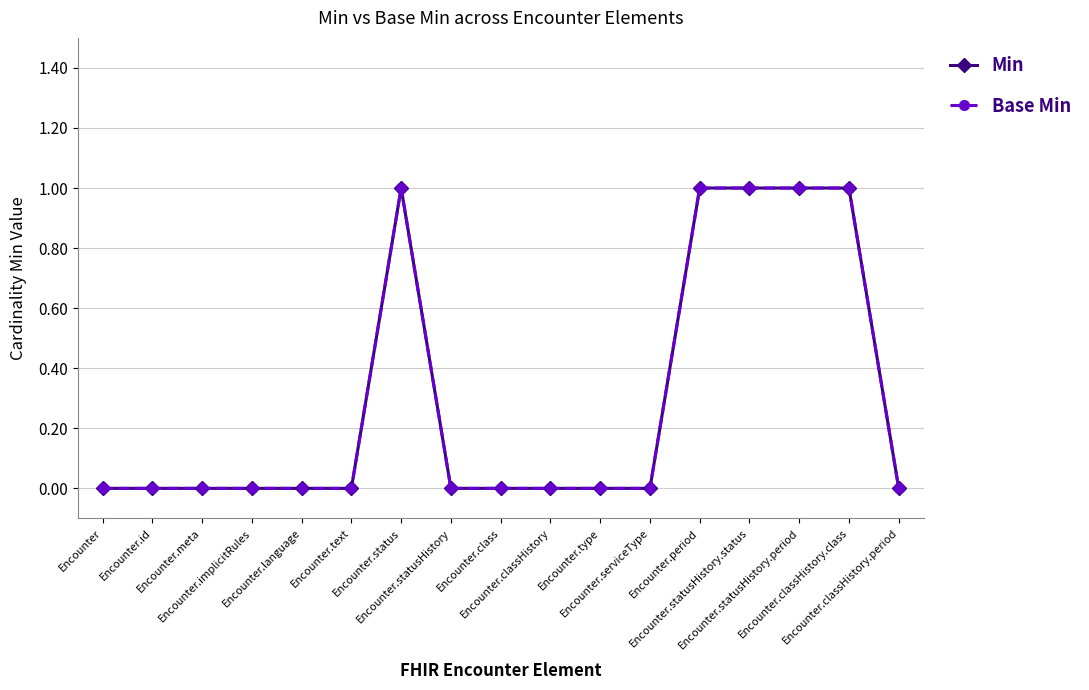

List the labels in order of Min value, largest first.

Encounter.status, Encounter.period, Encounter.statusHistory.status, Encounter.statusHistory.period, Encounter.classHistory.class, Encounter, Encounter.id, Encounter.meta, Encounter.implicitRules, Encounter.language, Encounter.text, Encounter.statusHistory, Encounter.class, Encounter.classHistory, Encounter.type, Encounter.serviceType, Encounter.classHistory.period